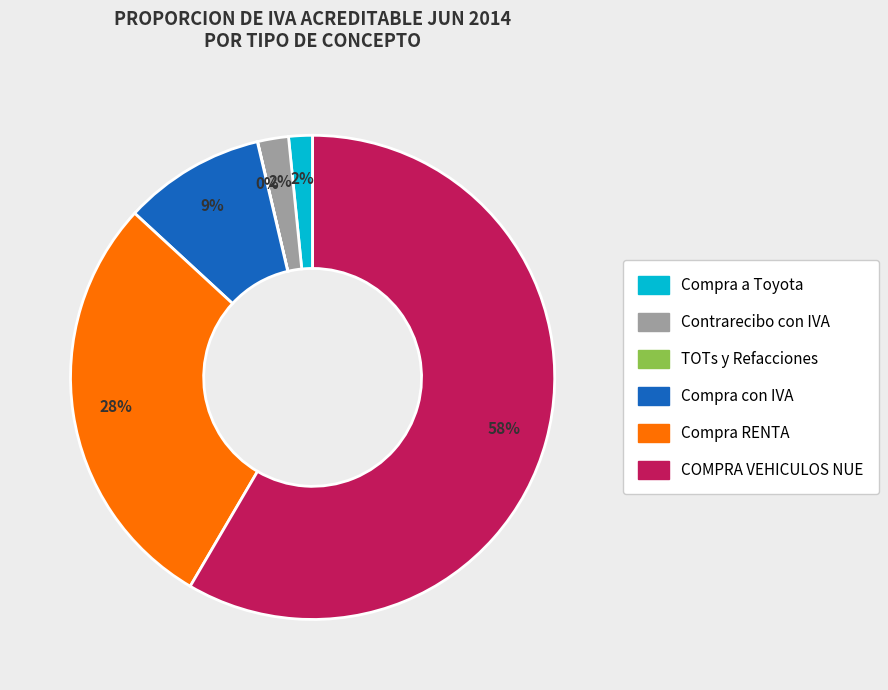

To the nearest percent, what is the combined percentage of COMPRA VEHICULOS NUE and Compra RENTA?

87%